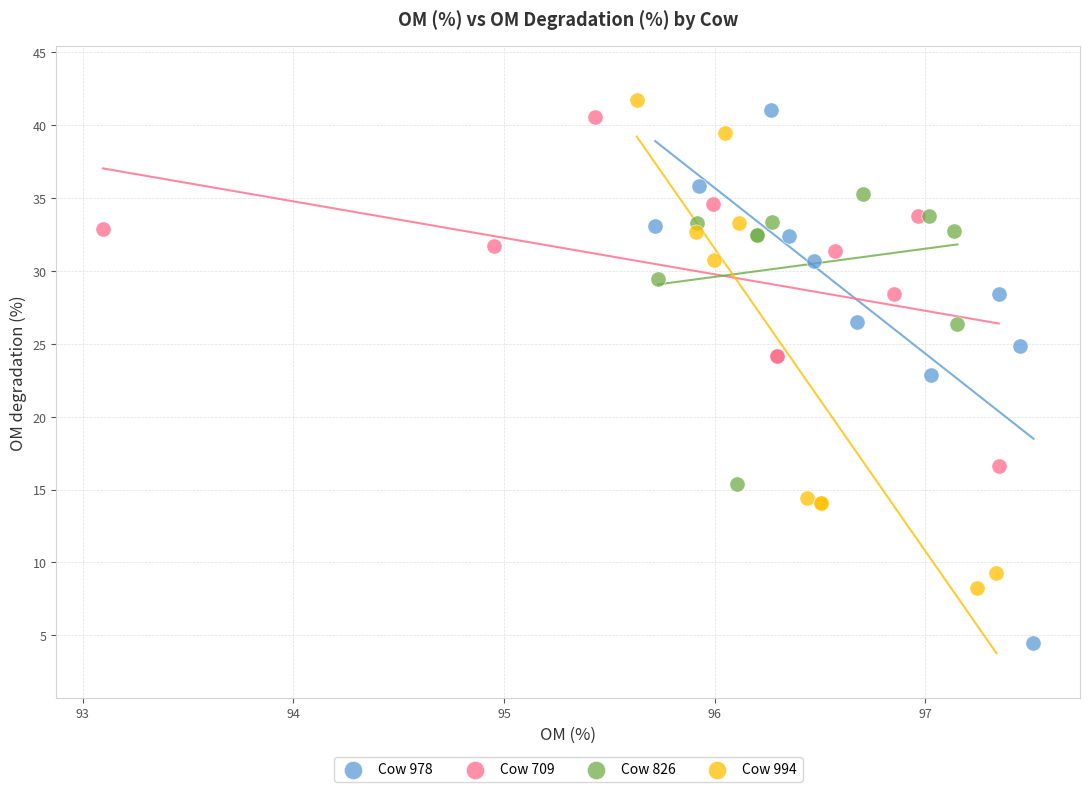

What are all the series names shown in the legend?

Cow 978, Cow 709, Cow 826, Cow 994